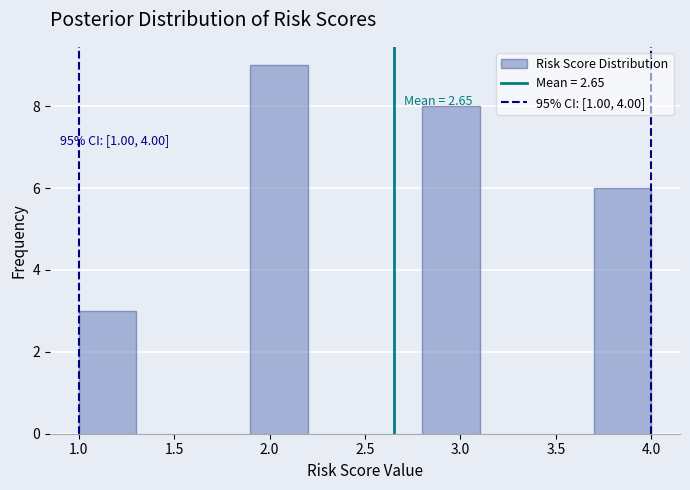

Which range on the x-axis has the tallest bar?

1.9 to 2.2